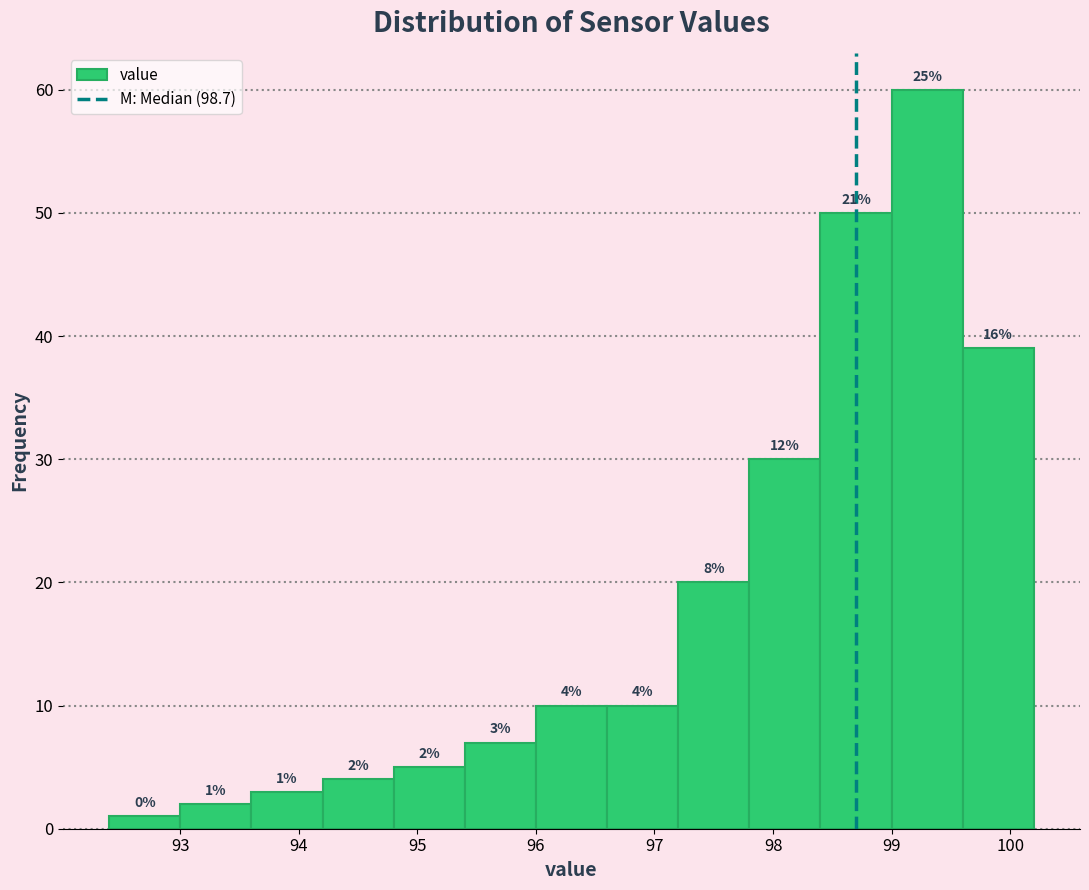

Over which range of the x-axis is the bar tallest?

99.0 to 99.6